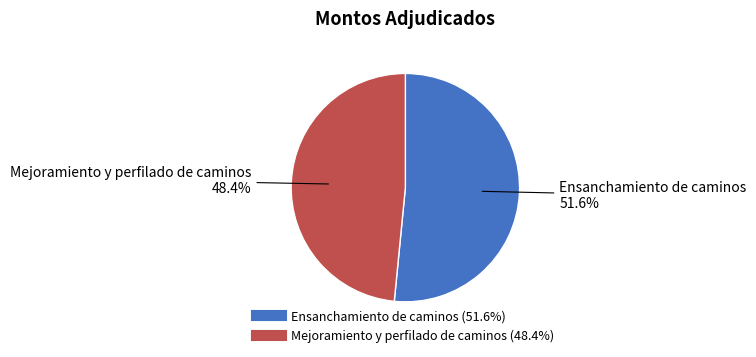

Is there a majority slice in this chart?

Yes